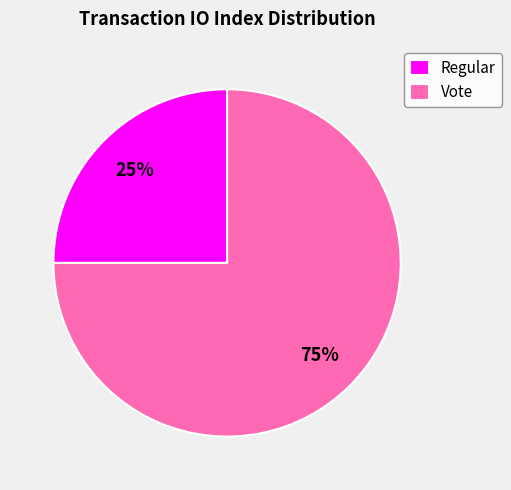

To the nearest percent, what is the average slice percentage?

50%